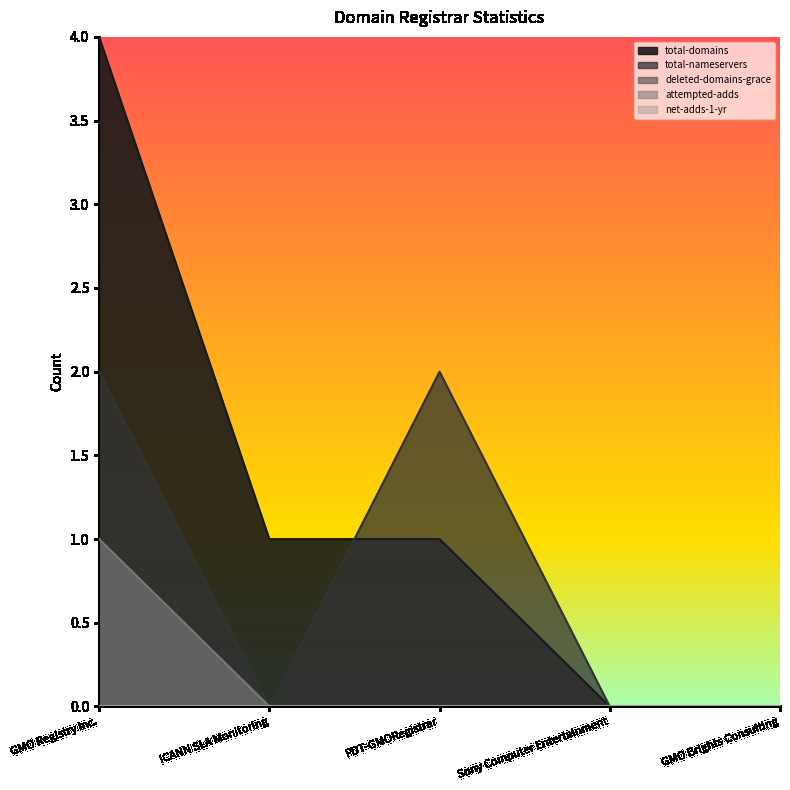

The value of deleted-domains-grace at ICANN SLA Monitoring is 0. True or false?

True